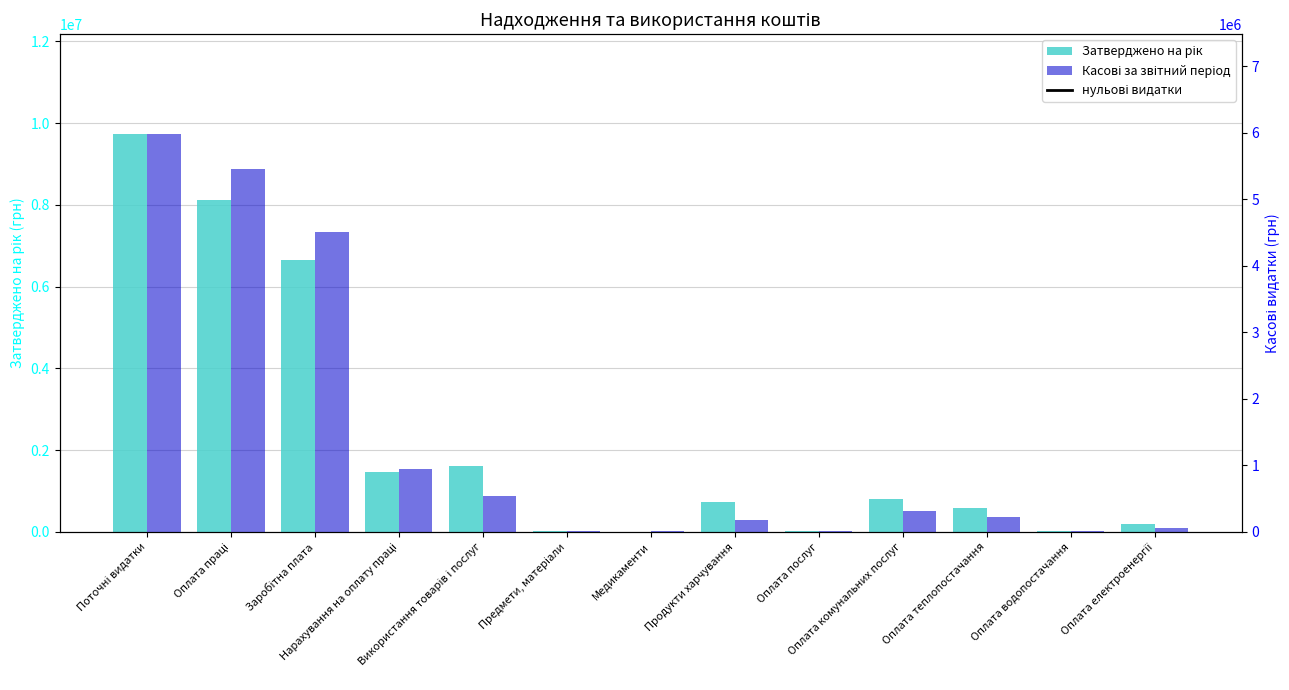

Where is Затверджено на рік nearest to the value 4873929?

Заробітна плата